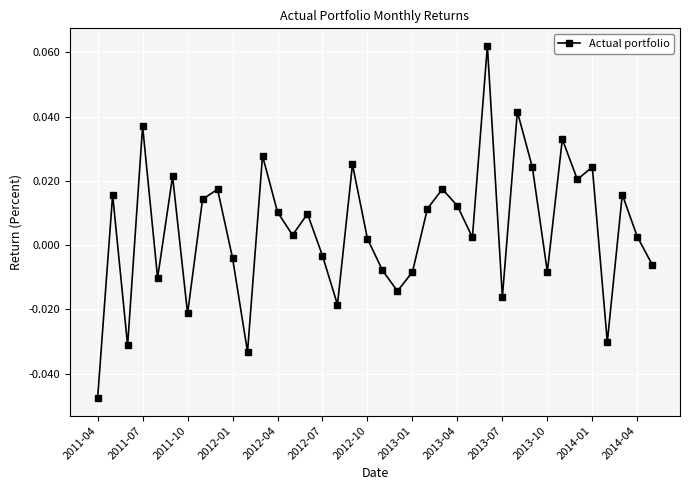

How many distinct data groups are displayed?

1